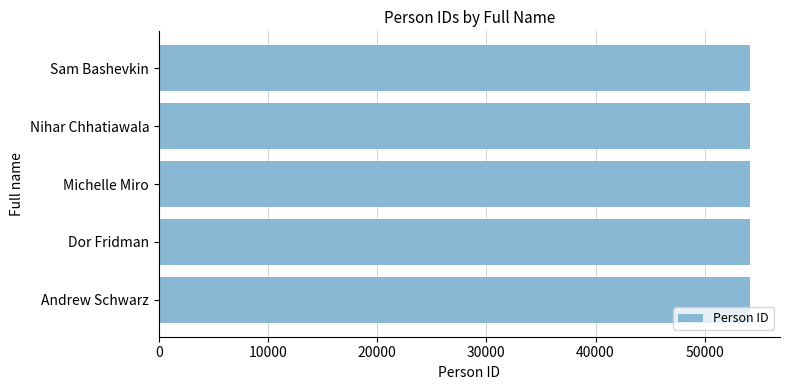

How many values are below 54188?

2